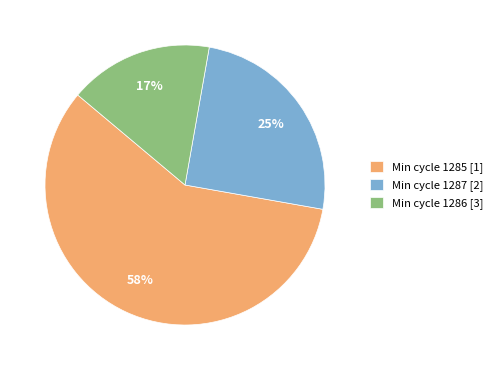

Combined, do Min cycle 1286 [3] and Min cycle 1287 [2] account for over 50%?

No